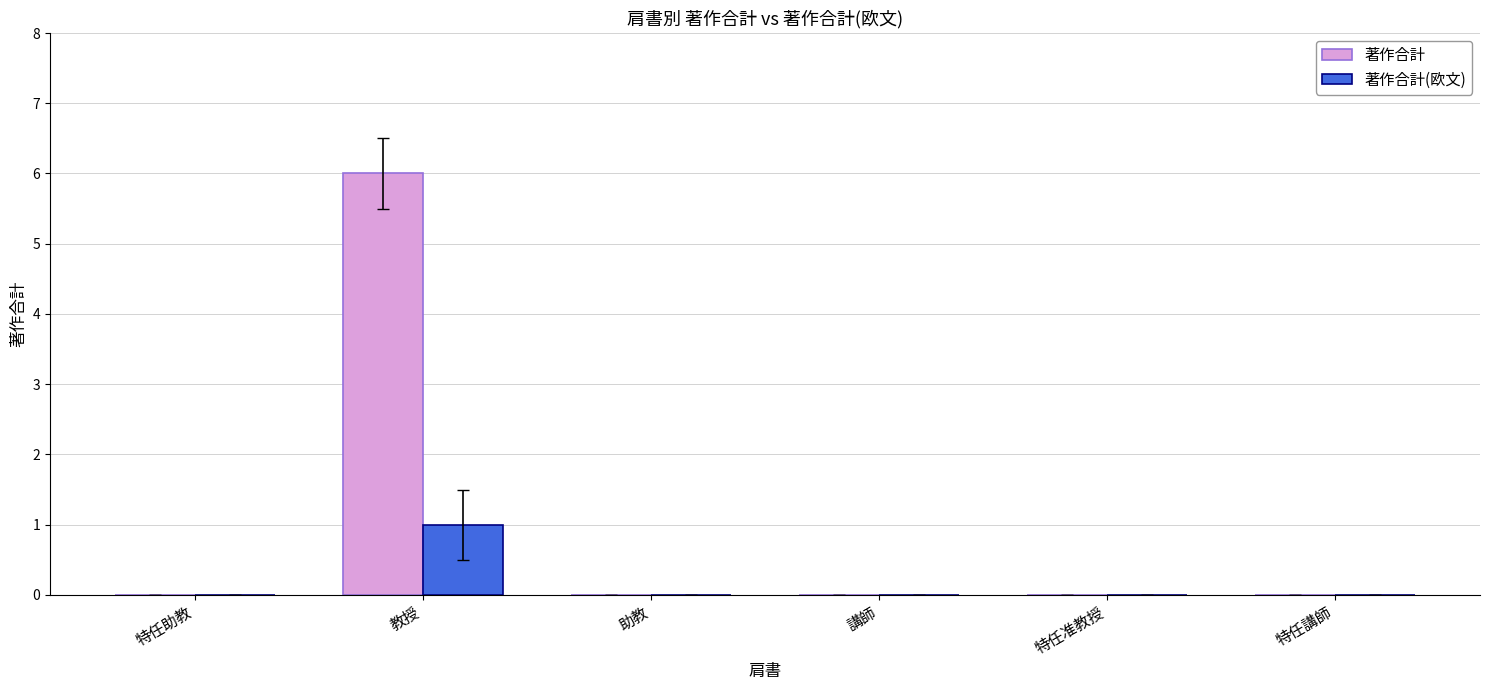

At which category is the sum across all series the highest?

教授